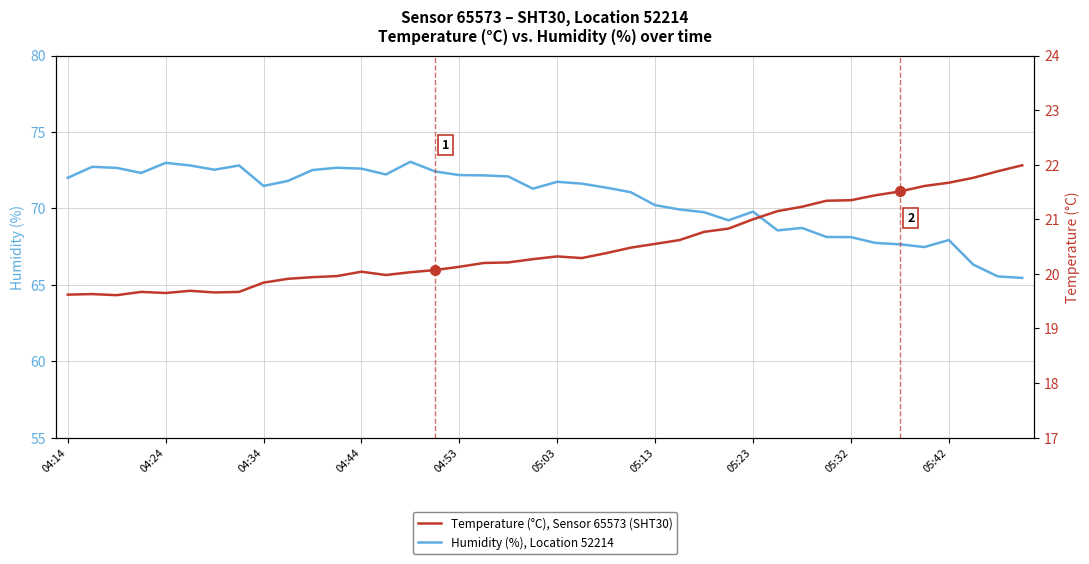

Where is Humidity (%), Location 52214 nearest to the value 69?

27